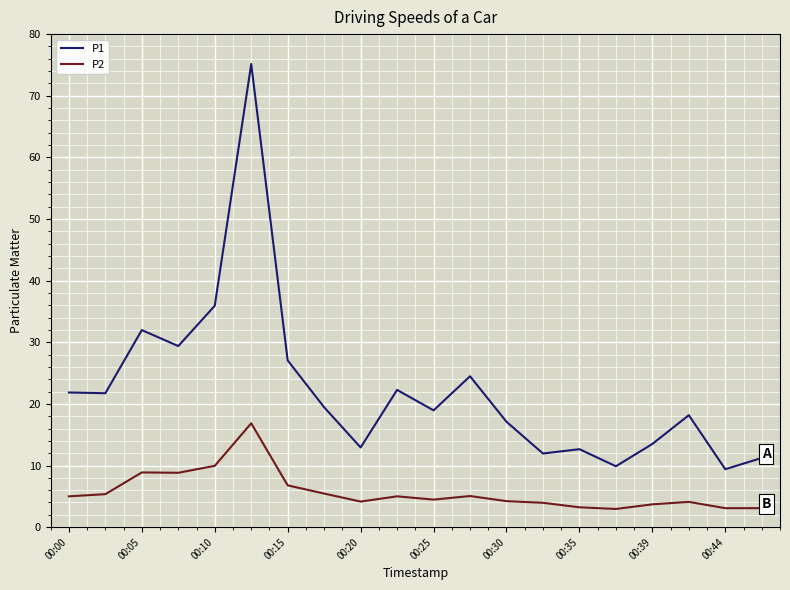

Which series has the largest total across all categories?

P1